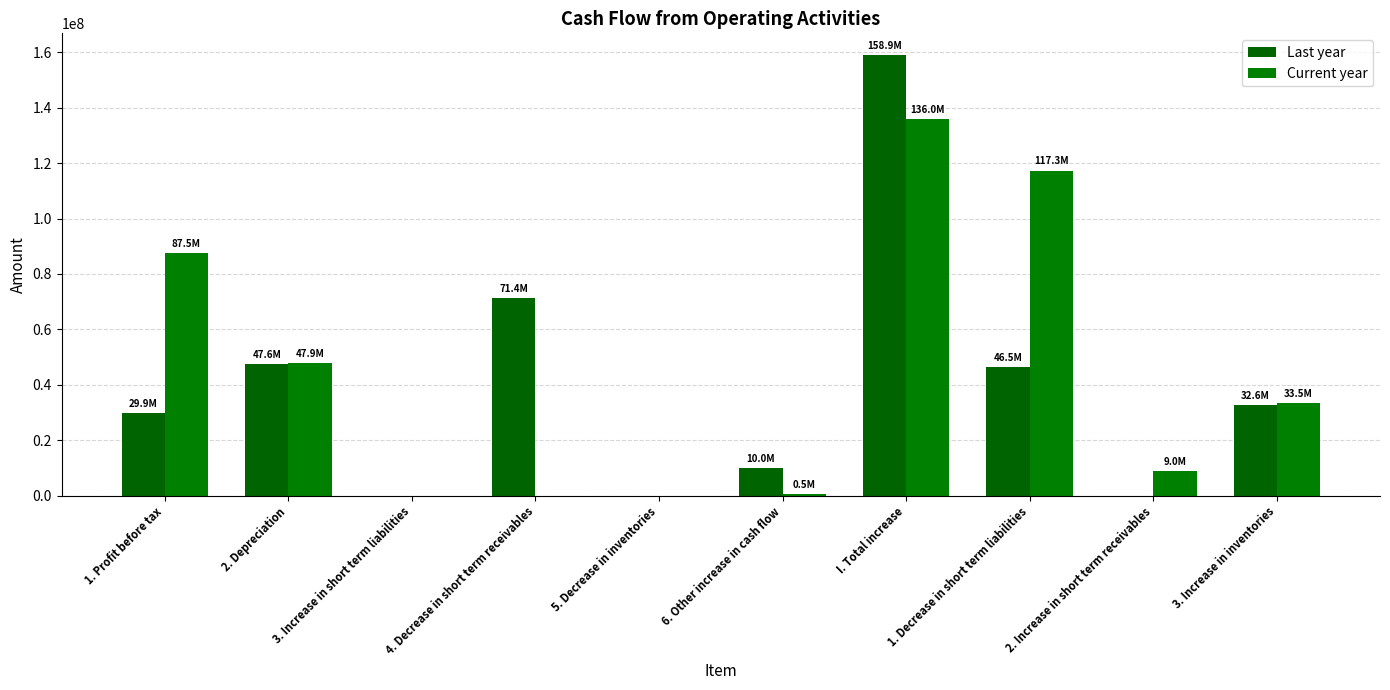

How many distinct data groups are displayed?

2